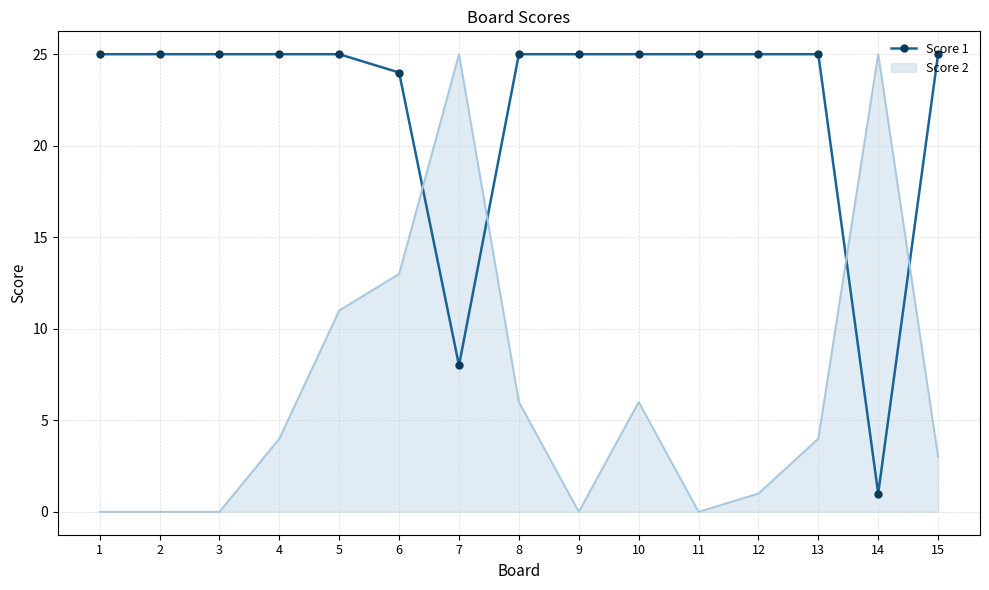

Which series has the largest total across all categories?

Score 1